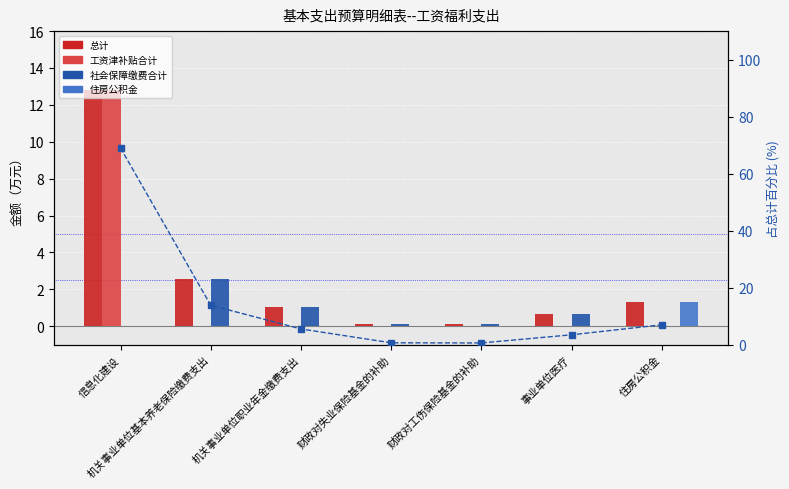

Which has a higher value, 机关事业单位基本养老保险缴费支出 or 机关事业单位职业年金缴费支出?

机关事业单位基本养老保险缴费支出